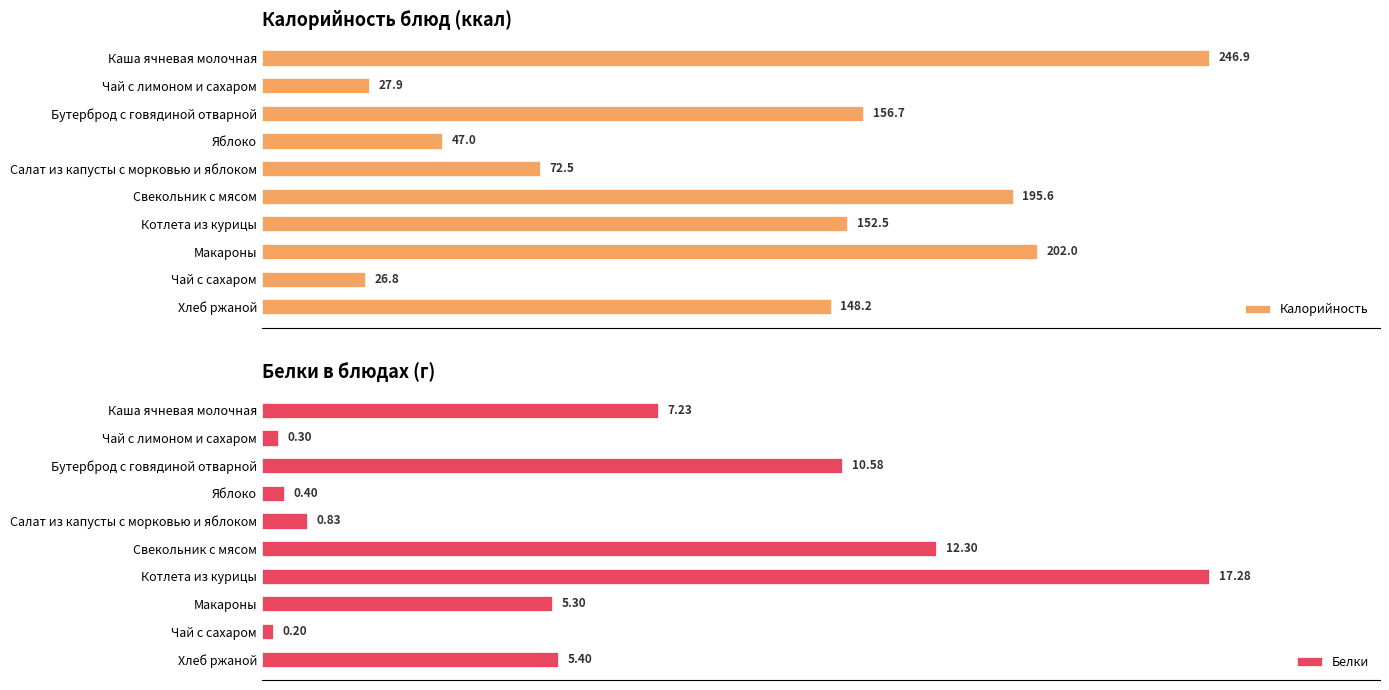

List the series in order of their peak value, highest first.

Калорийность, Белки